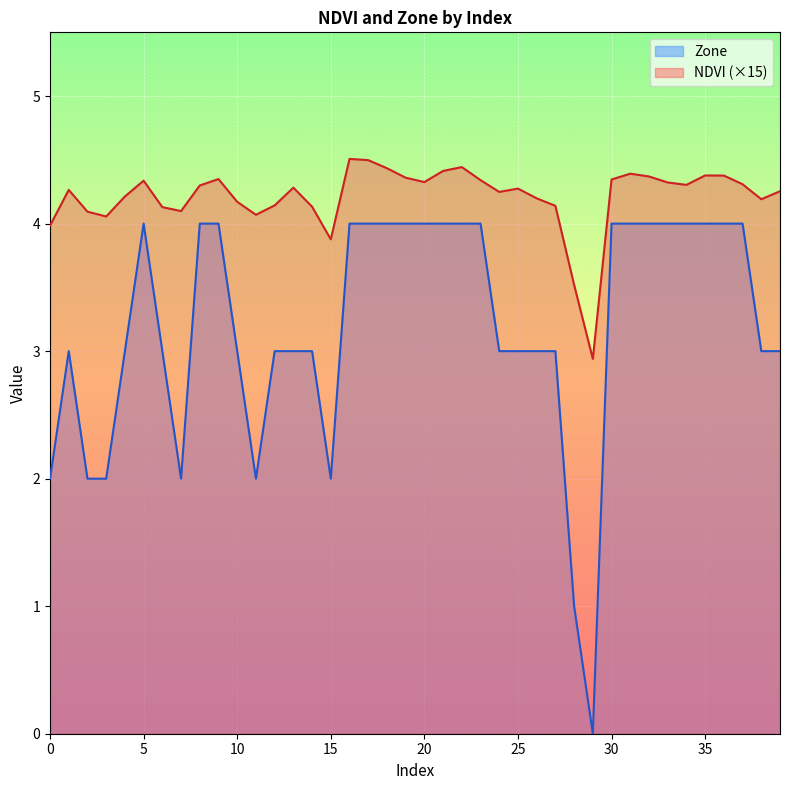

How many values in the NDVI series exceed 4?

36